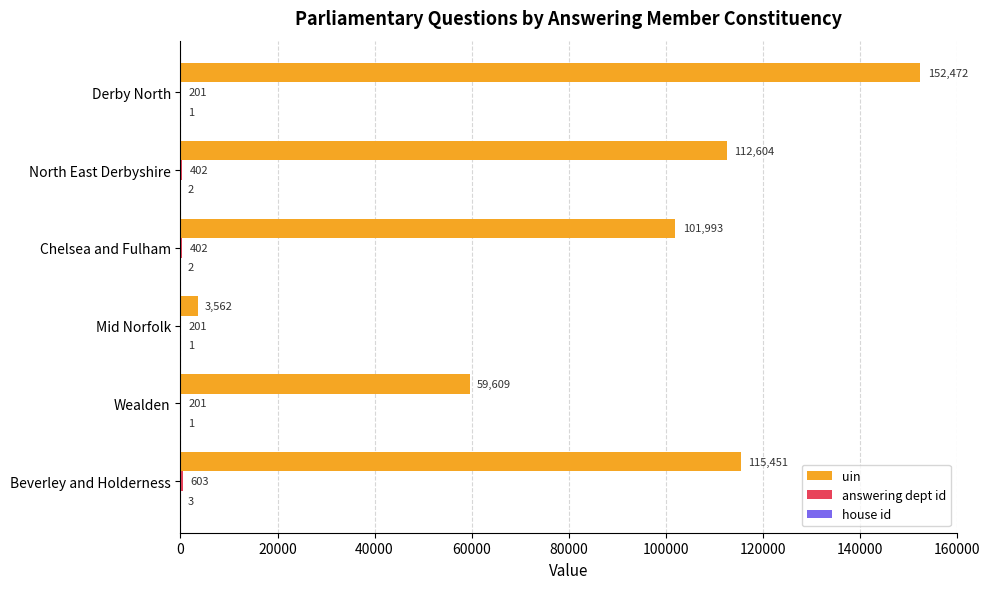

At which category is the sum across all series the highest?

Derby North